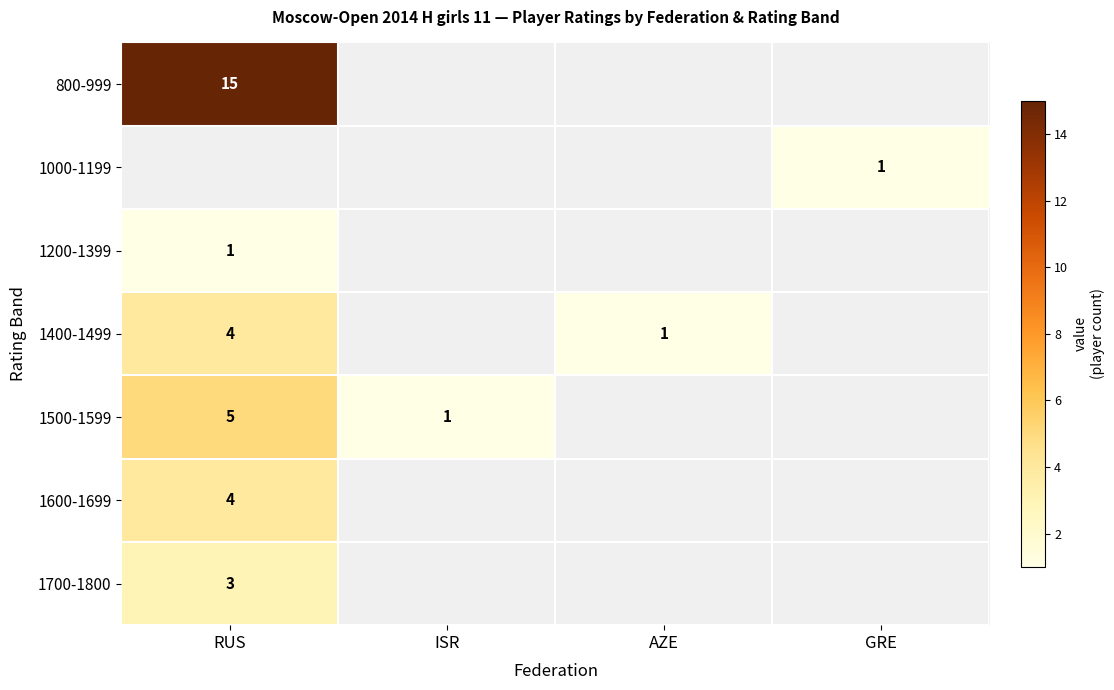

What is the smallest value displayed?

1.0